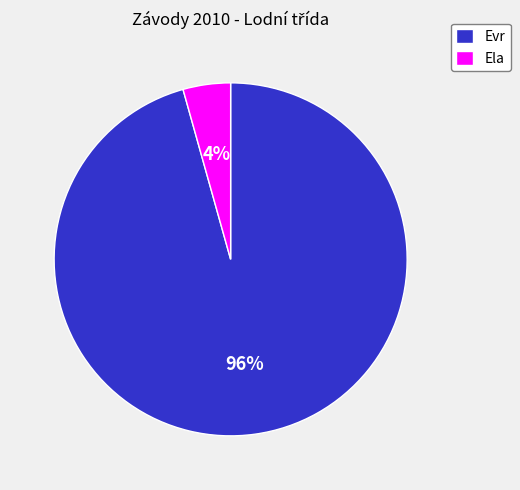

Is there a majority slice in this chart?

Yes